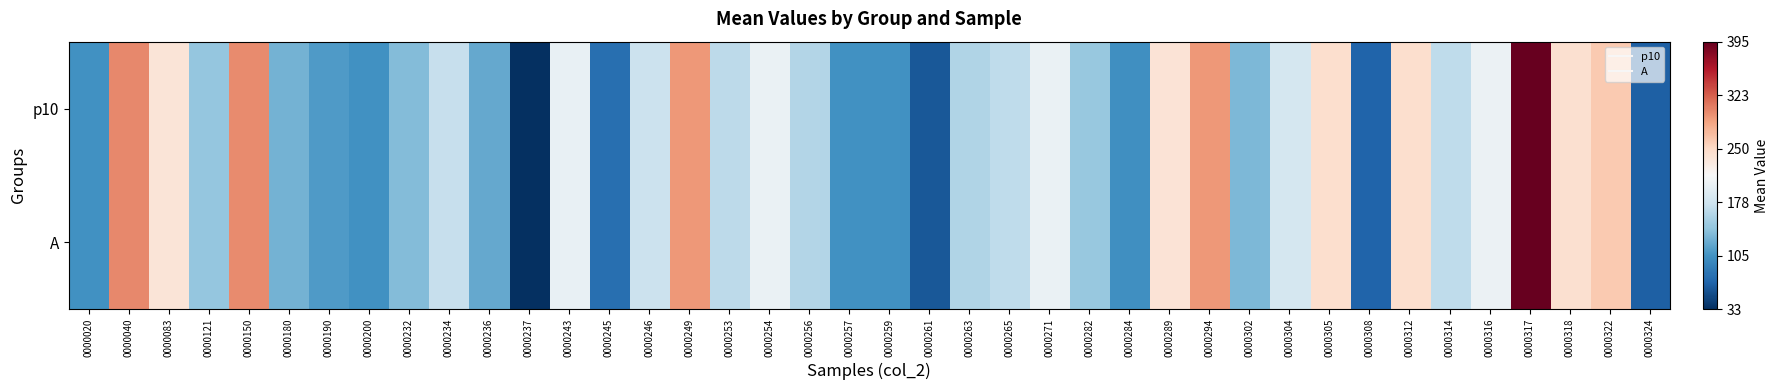

Which has a higher value, 0000232 or 0000254?

0000254